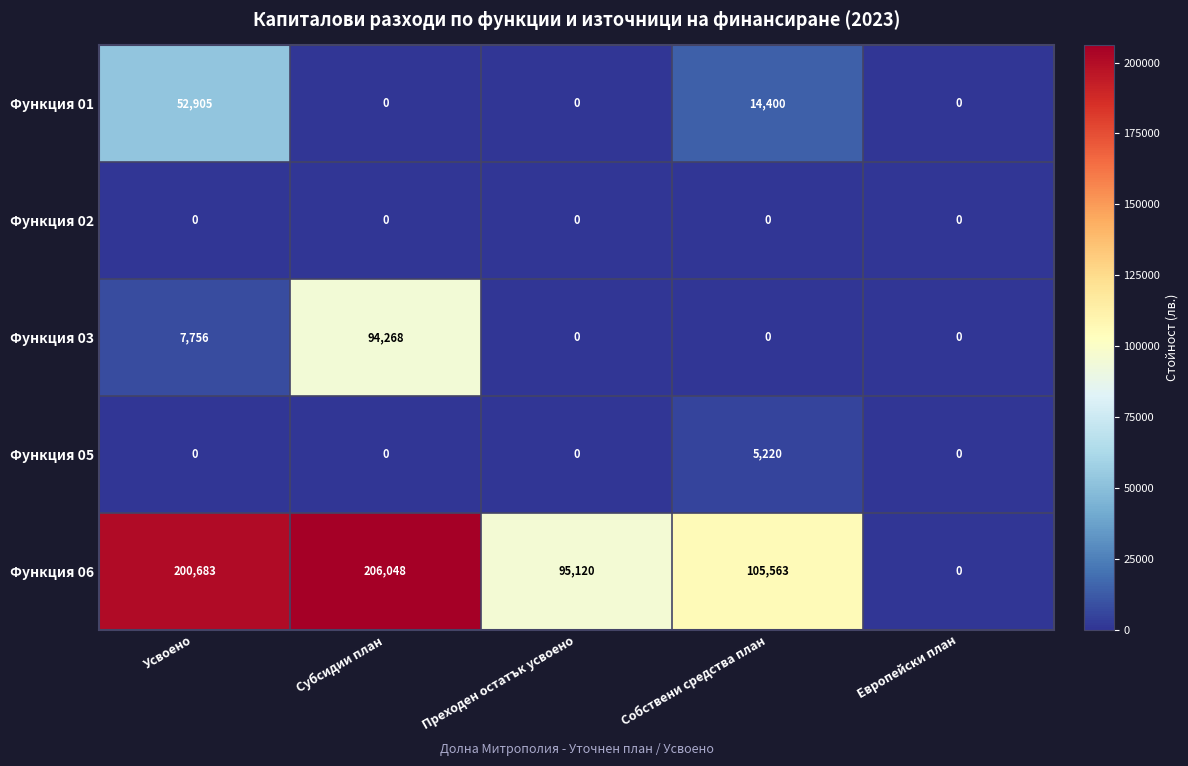

What is the difference between the highest and lowest values at Усвоено?

200683